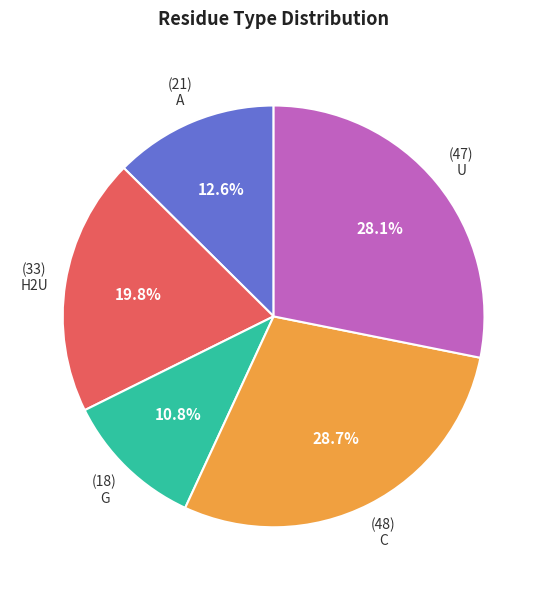

Which category has the biggest portion of the pie?

C